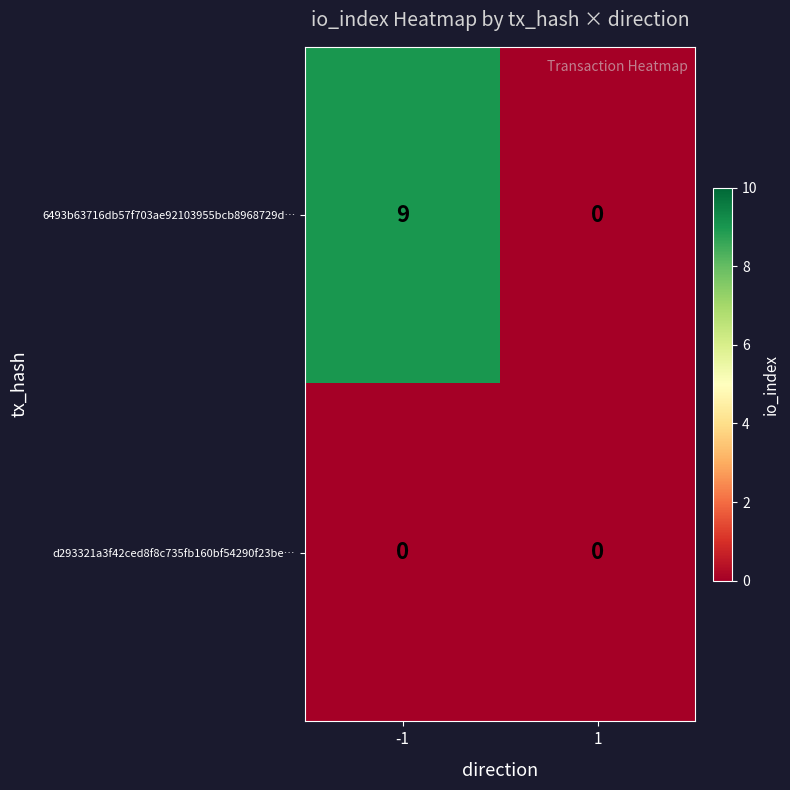

The value of 6493b63716db57f703ae92103955bcb8968729d… at -1 is 9. True or false?

True